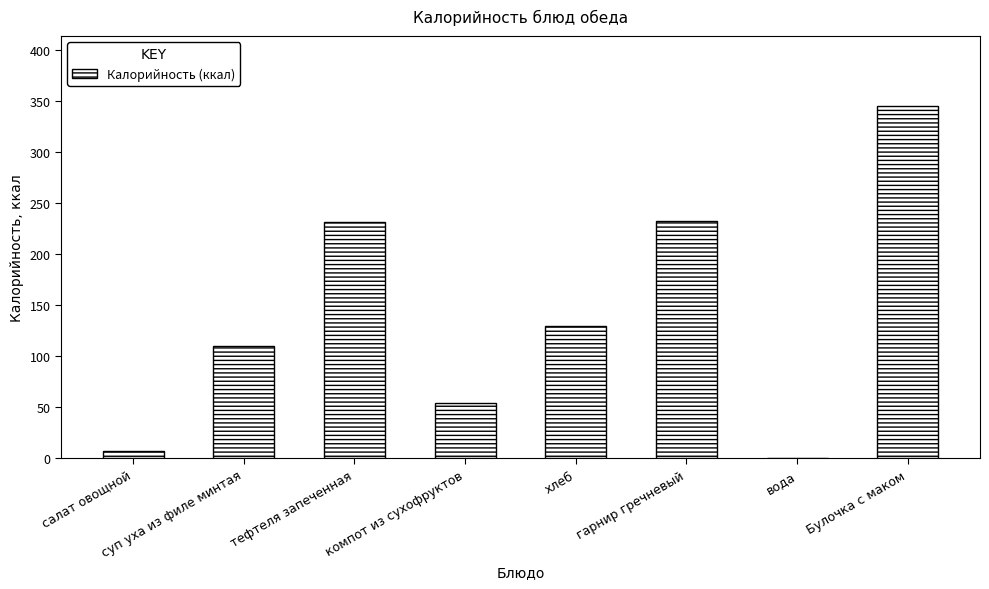

What is the change in value from салат овощной to гарнир гречневый?

+226